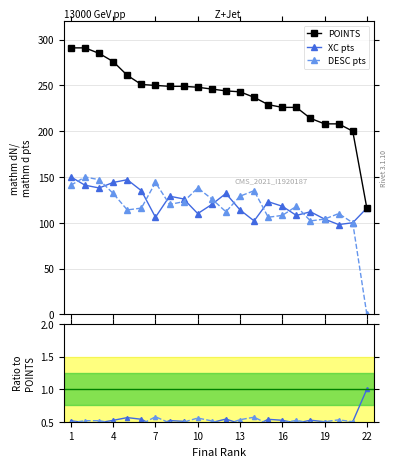

Does the chart display data point markers on the line(s)?

Yes